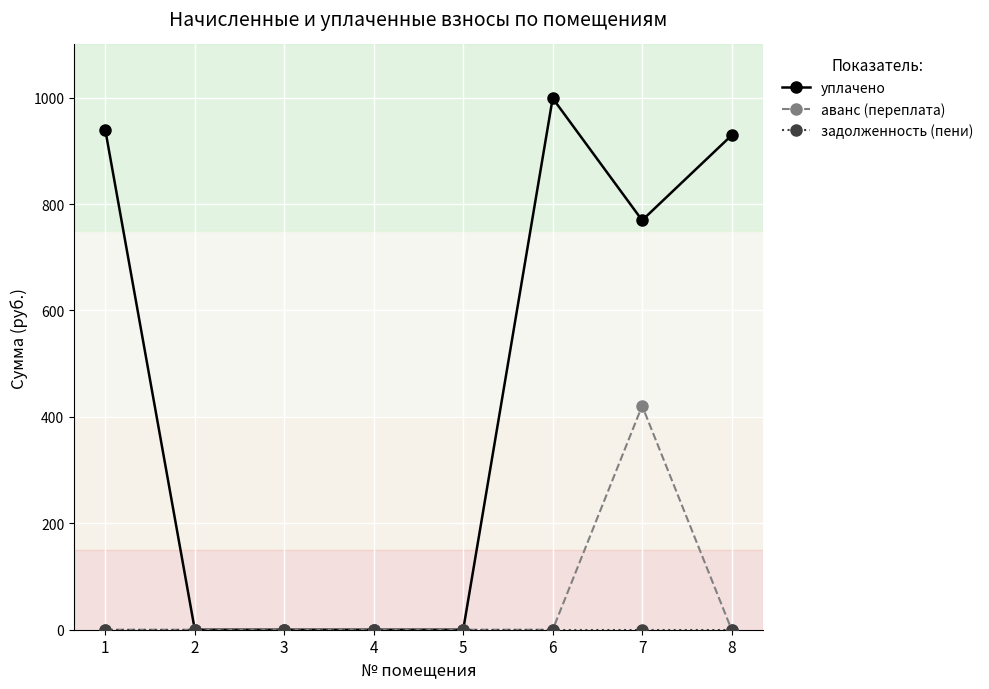

Where is уплачено nearest to the value 499?

7